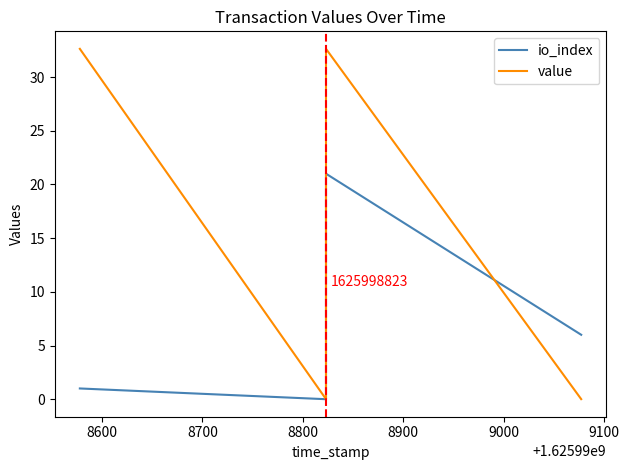

Does the chart display data point markers on the line(s)?

No